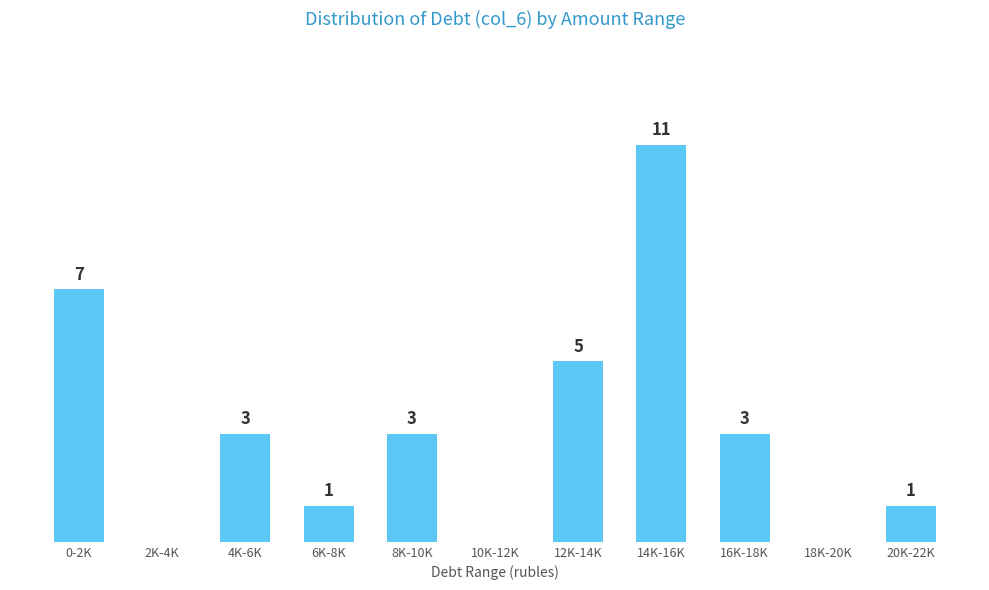

Which label corresponds to the largest value in the chart?

14K-16K